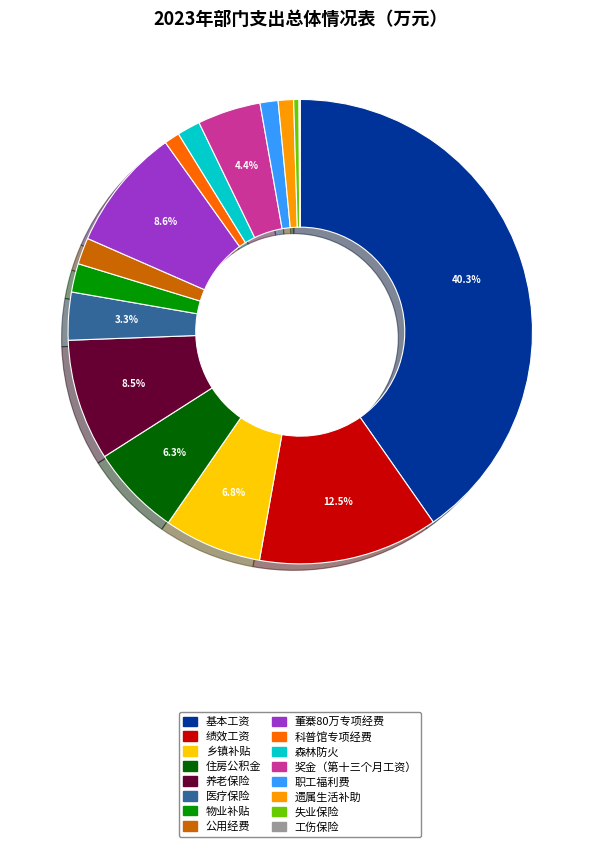

Is there a majority slice in this chart?

No